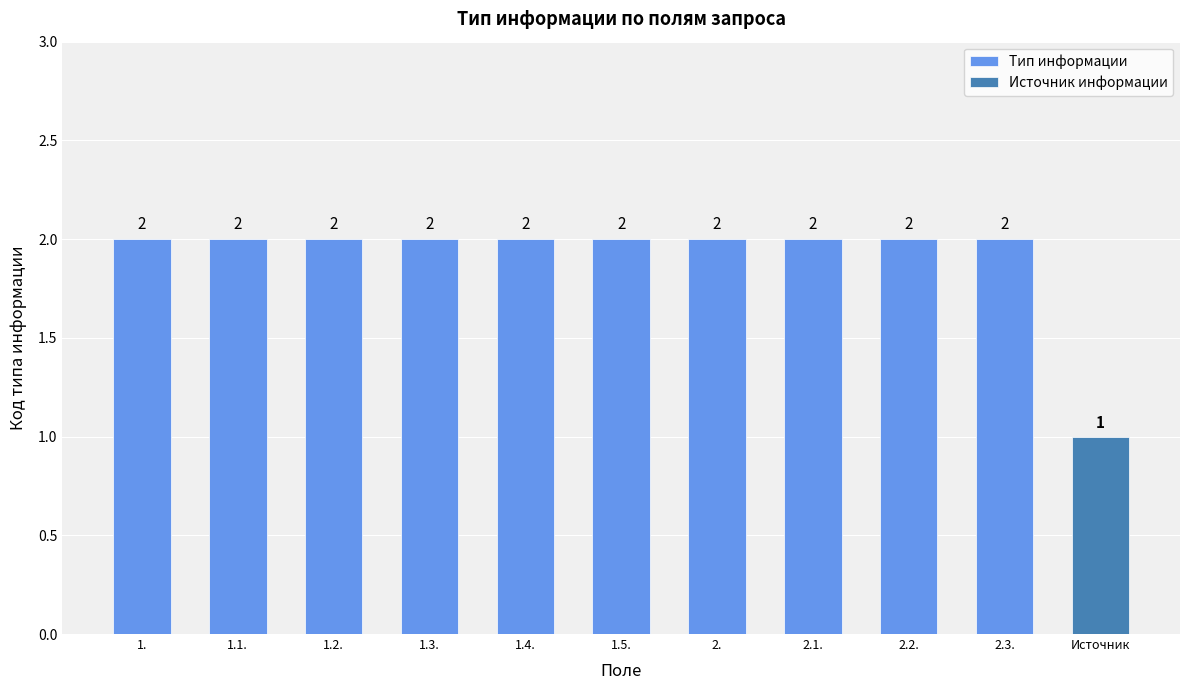

At how many categories does at least one series exceed 1?

10